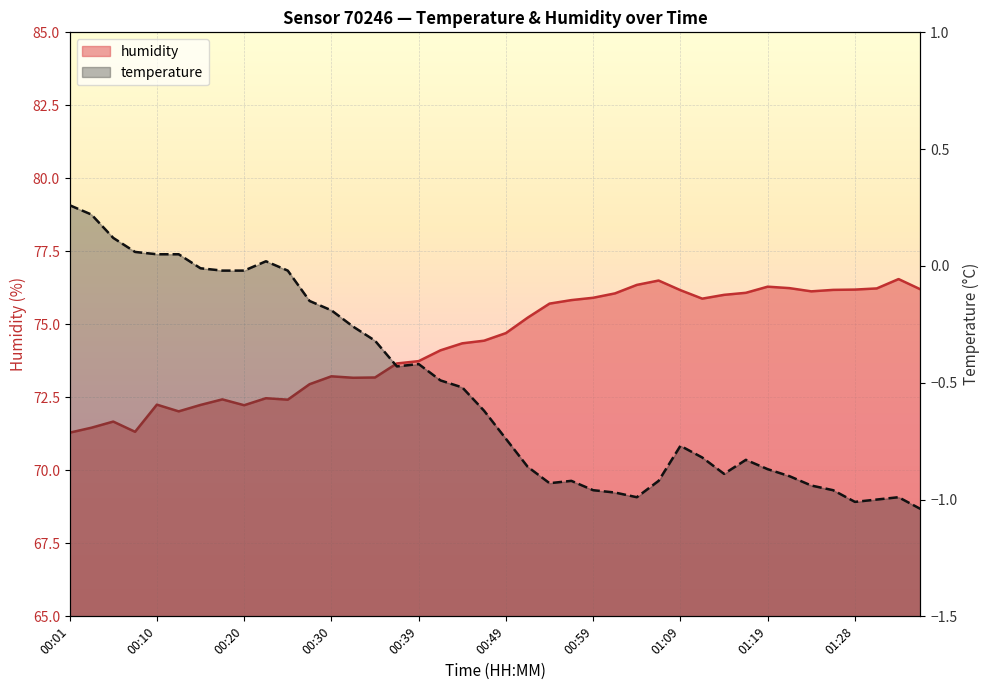

At which label is humidity closest to 73?

00:27